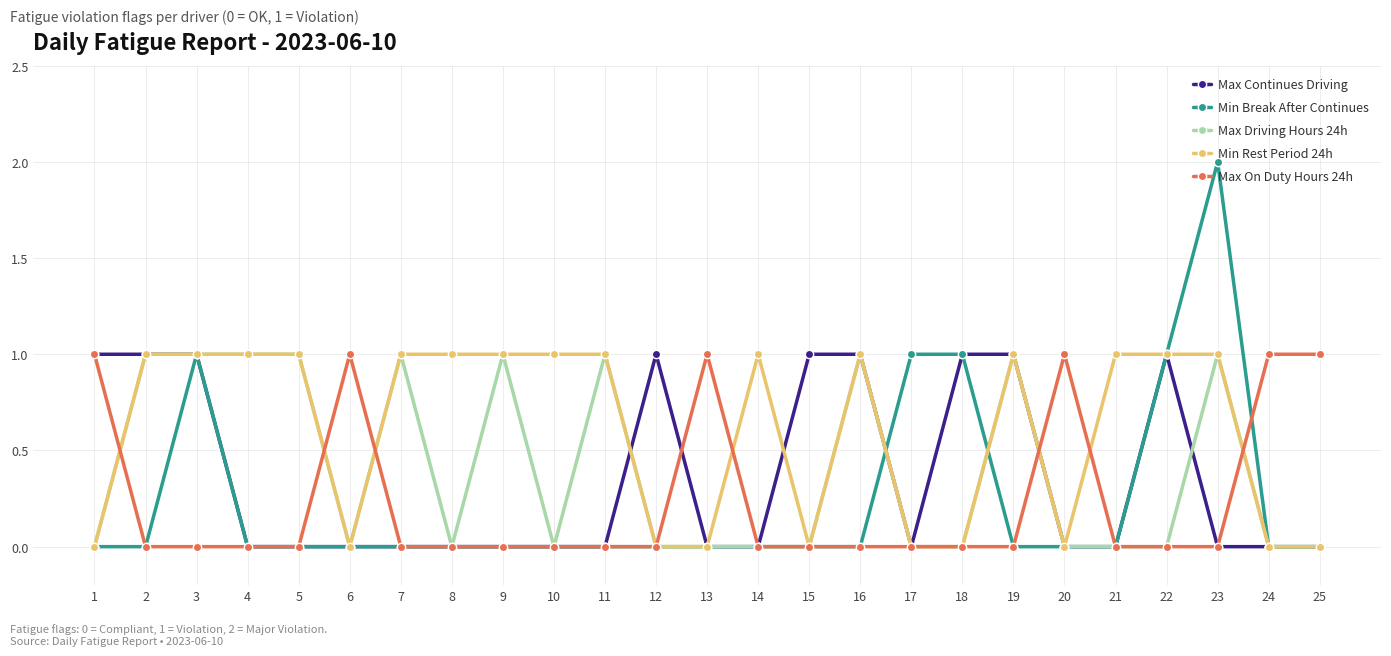

At which category does the chart reach its peak across all series?

23